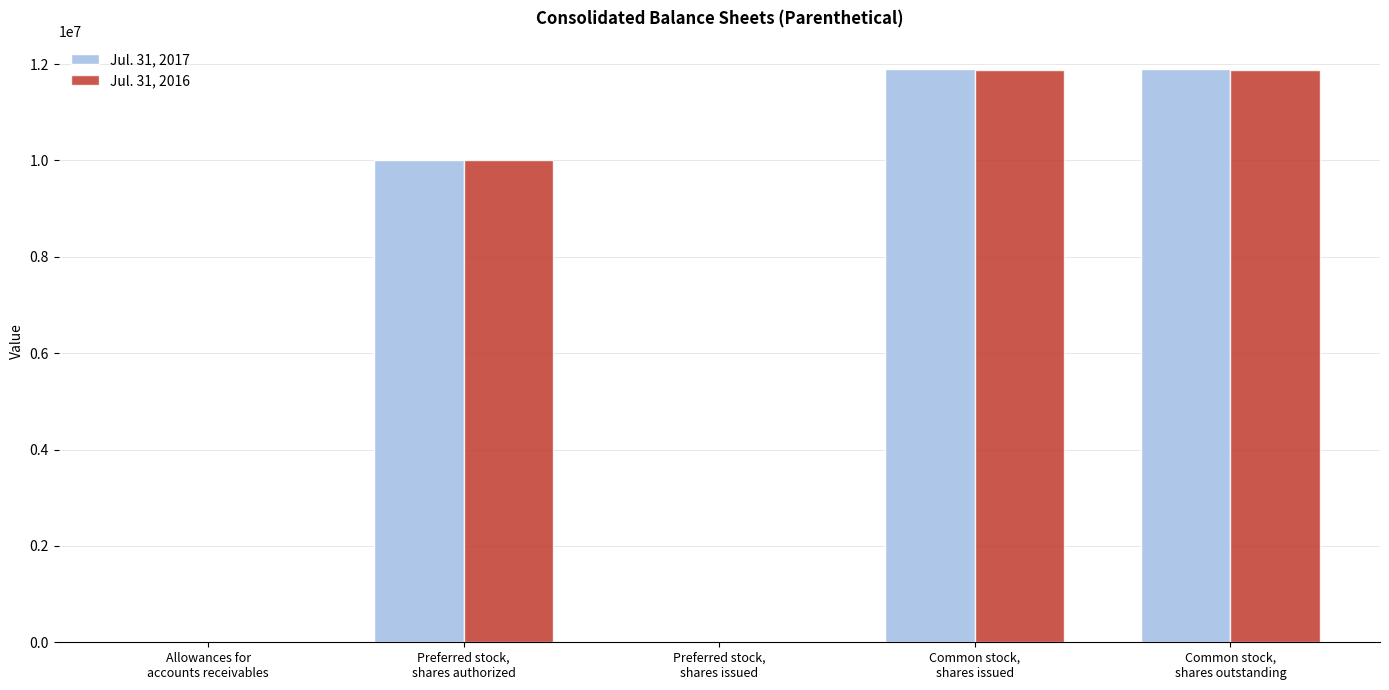

What is the greatest value displayed?

11889649